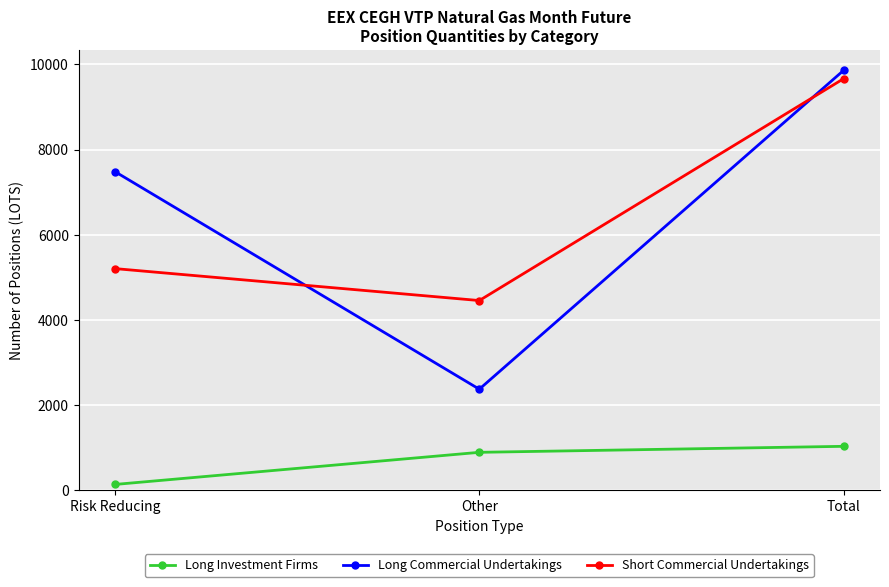

What is the difference between the Long Investment Firms values at Other and Risk Reducing?

754